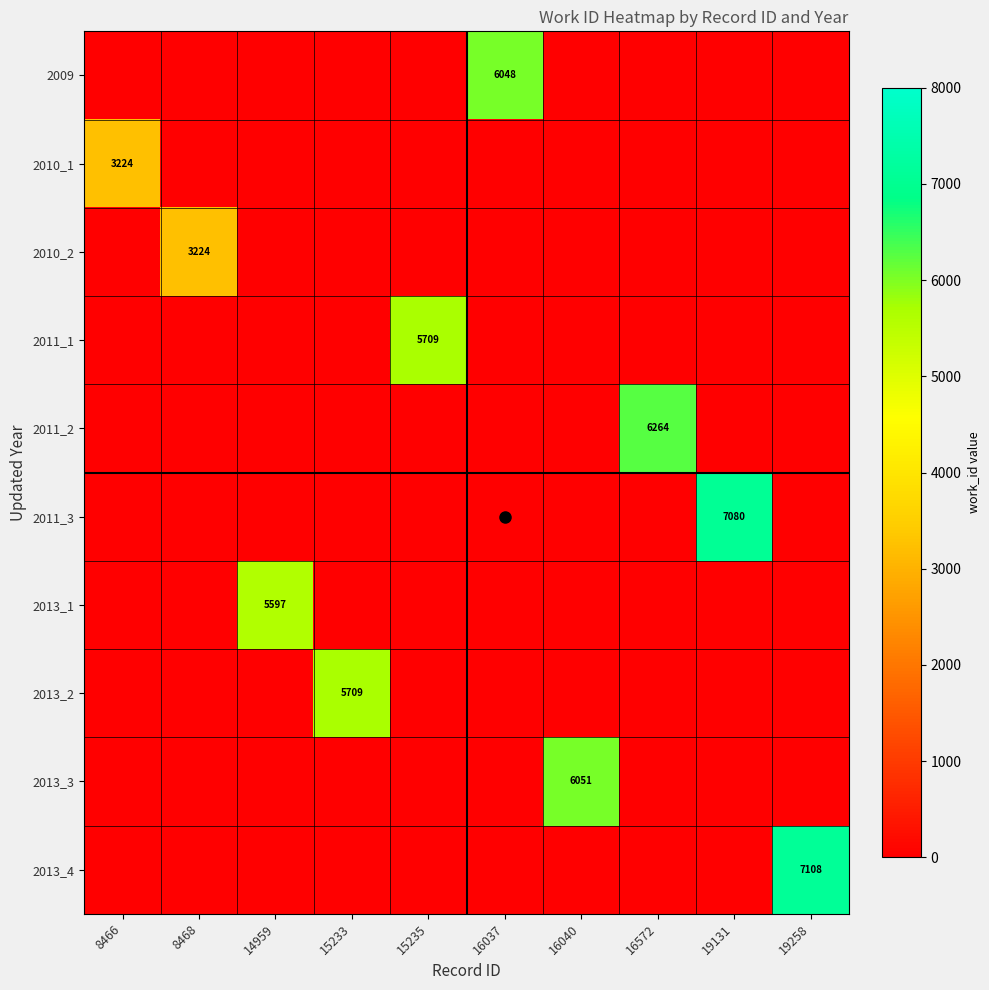

True or false: 2009 has a value of 0 at 16040.

True